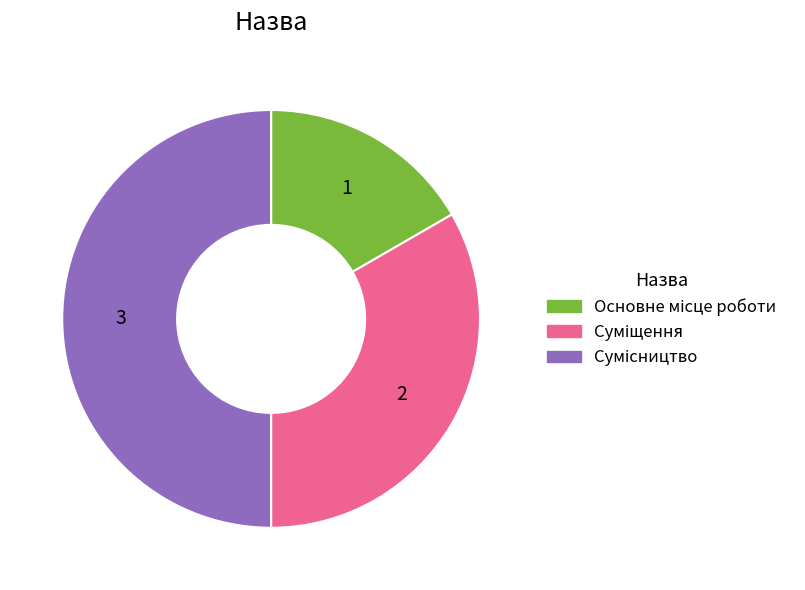

How many slices are in this pie chart?

3